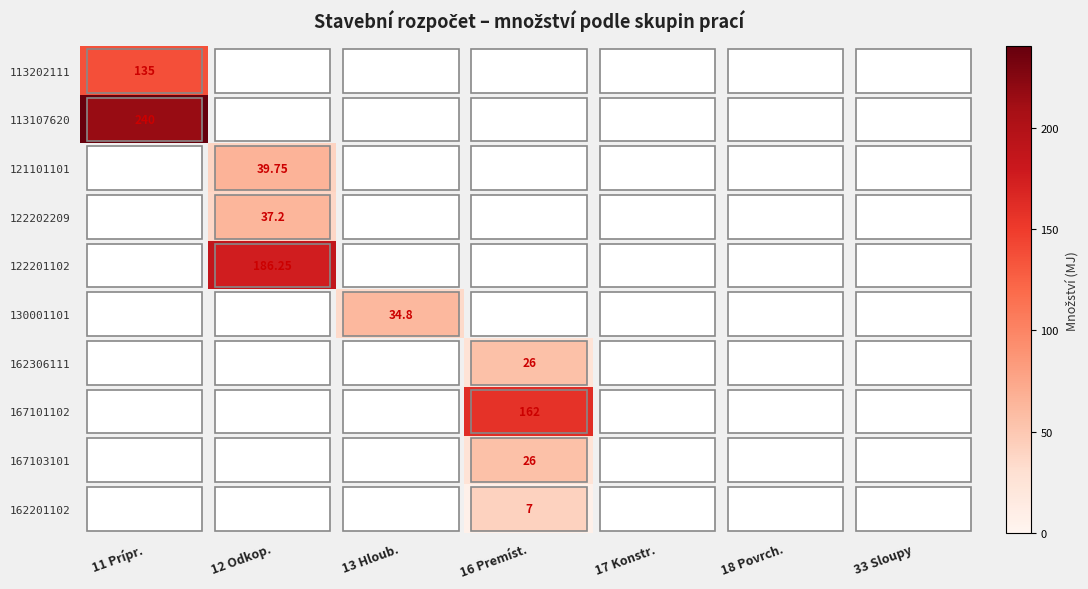

At which category is the sum across all series the highest?

11 Prípr.